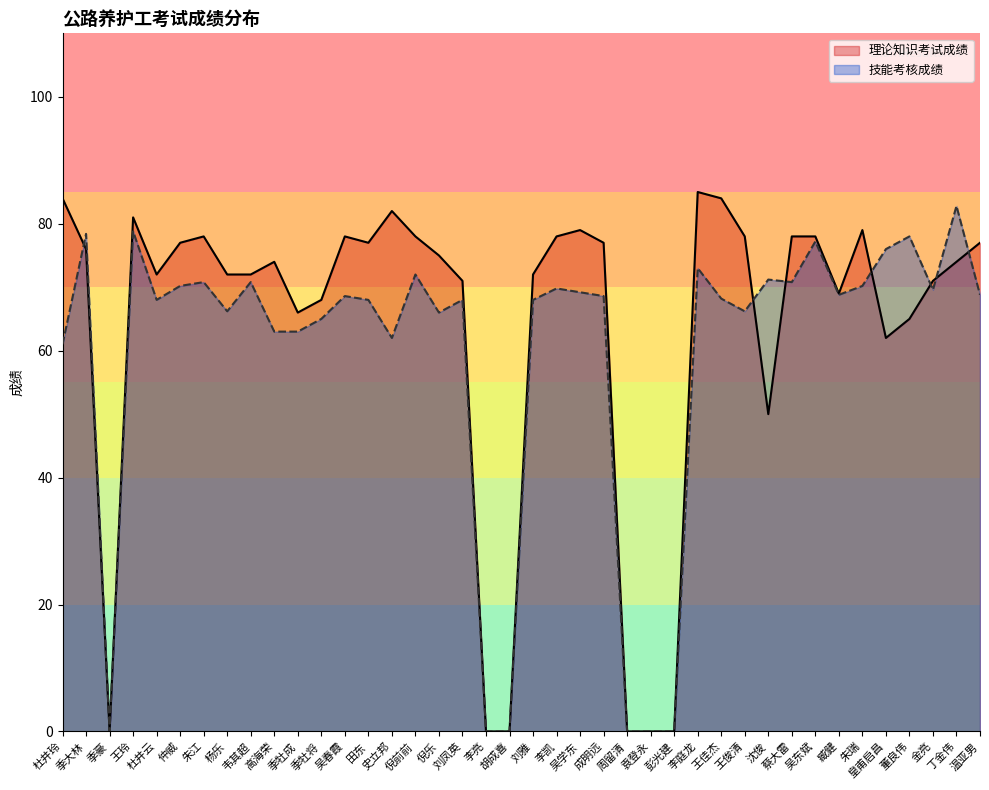

True or false: 理论知识考试成绩 has a value of 78.0 at 李凯.

True